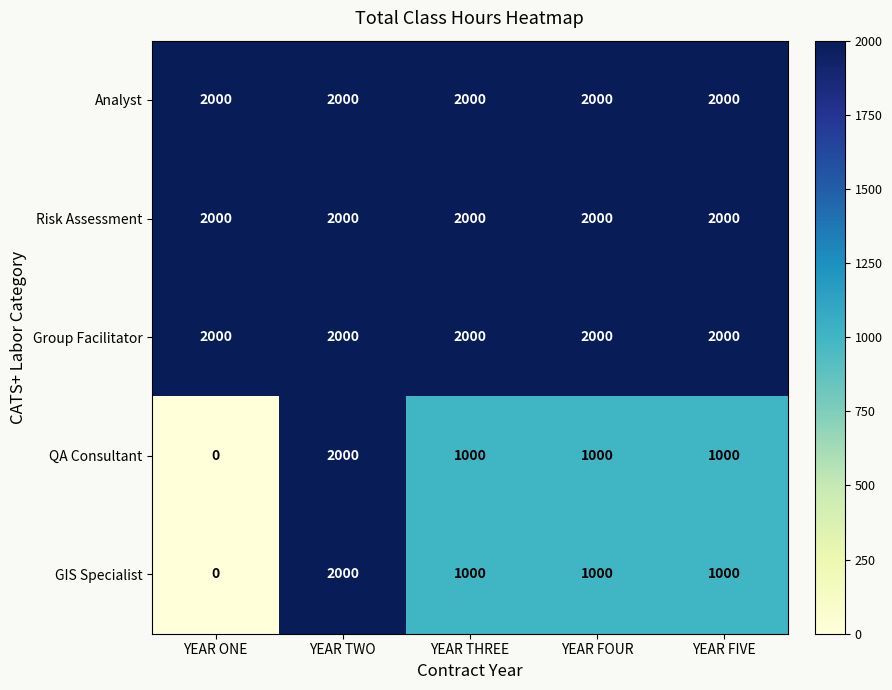

Which label corresponds to the smallest value in the chart?

YEAR ONE